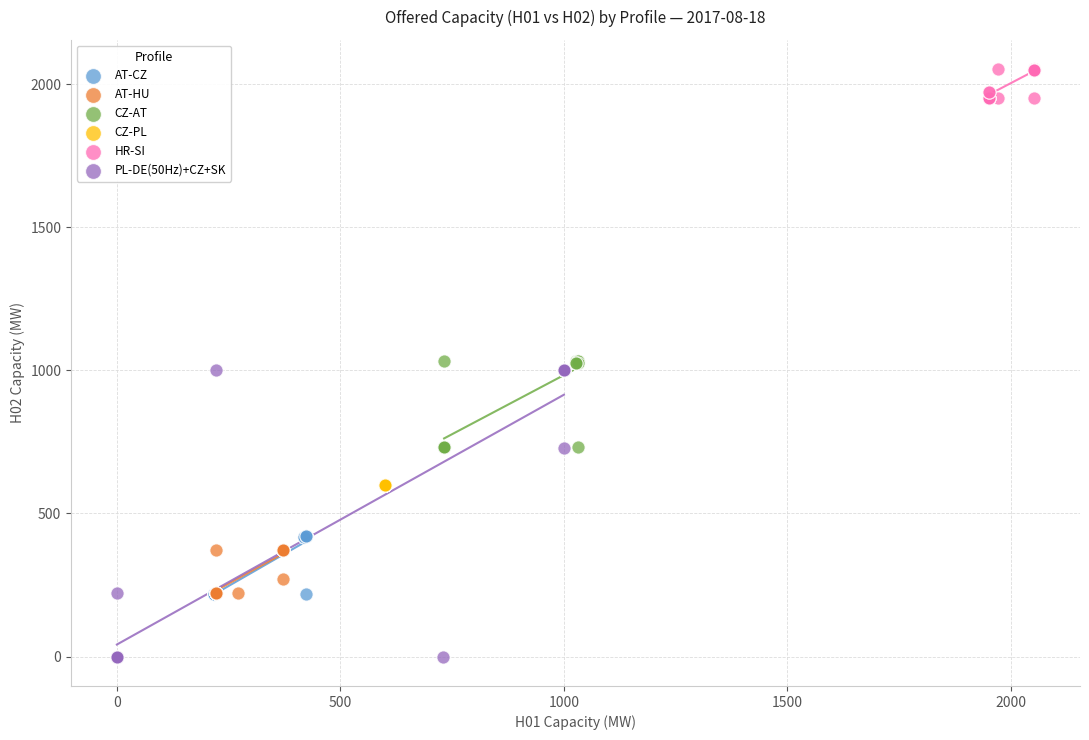

What are all the series names shown in the legend?

AT-CZ, AT-HU, CZ-AT, CZ-PL, HR-SI, PL-DE(50Hz)+CZ+SK